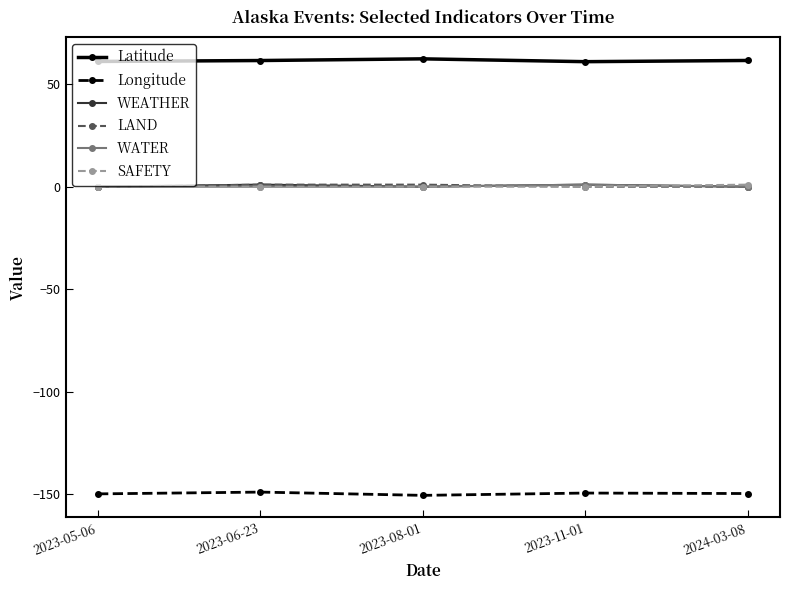

Count the number of data series in this chart.

6